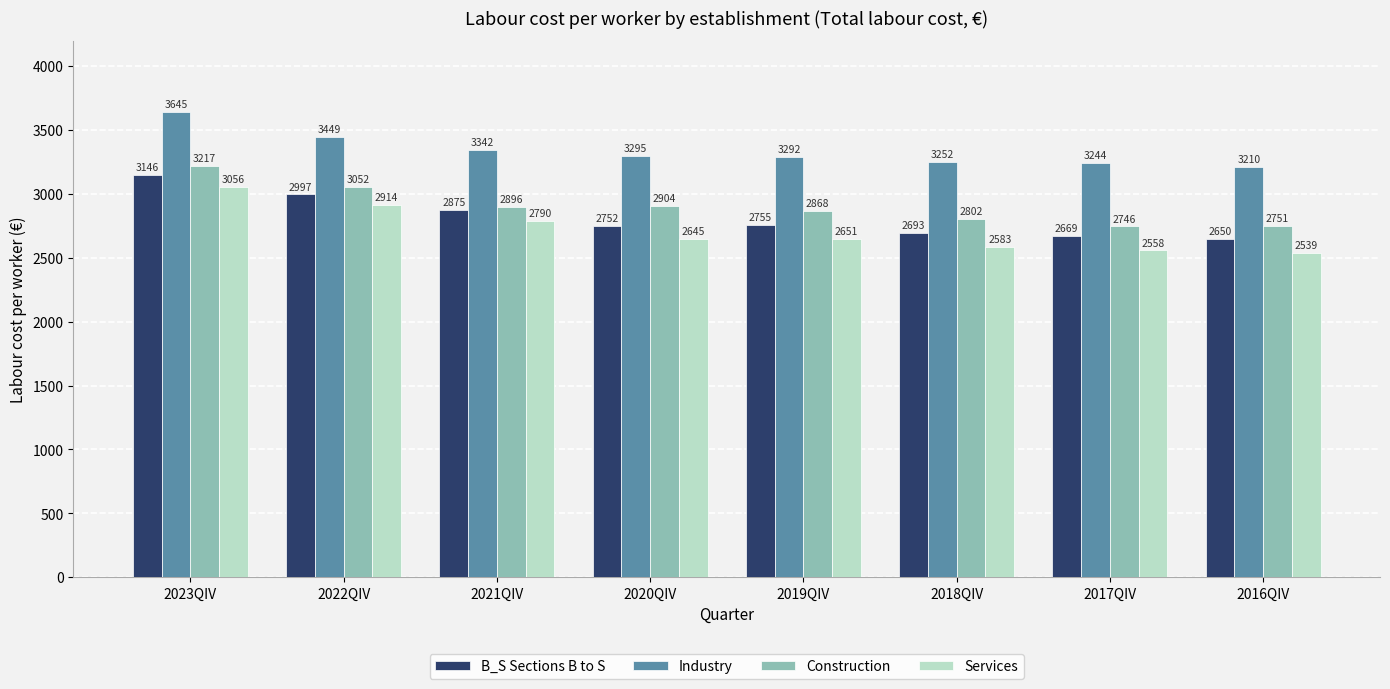

What is the label of the 6th bar from the left?

2018QIV